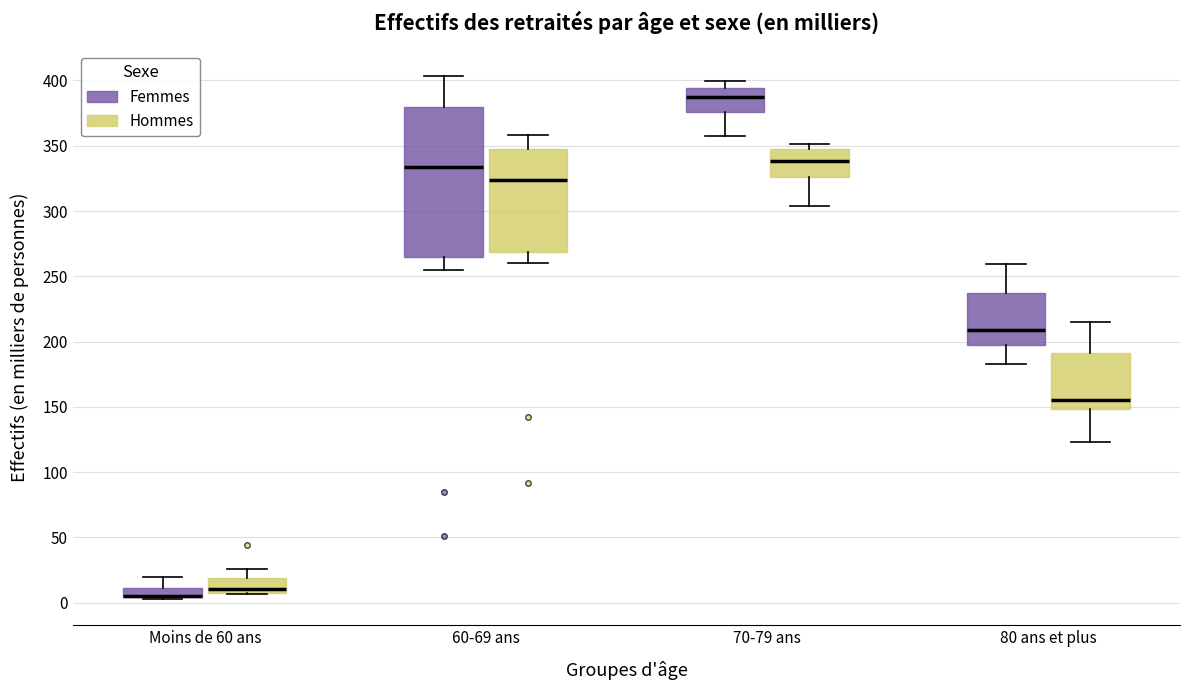

Where is the lower edge of the box for Moins de 60 ans (Femmes) on the y-axis? The values are not printed on the chart, so give them approximately, as read against the axis.

5